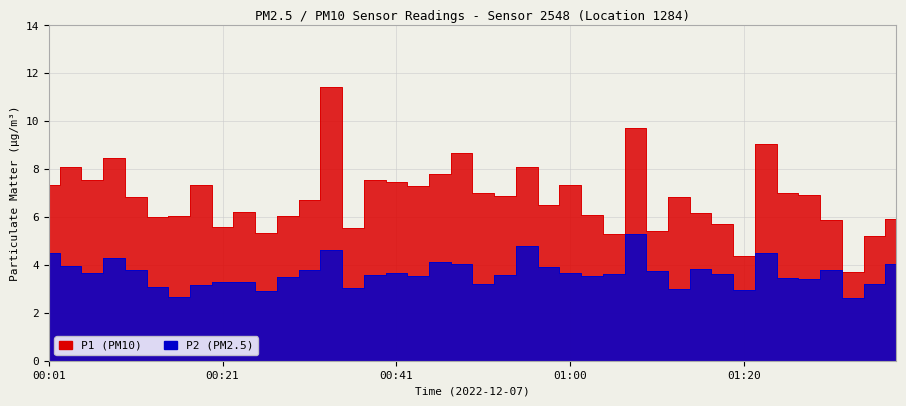

In P2, how many points are lower than both neighbors (excluding endpoints)?

11